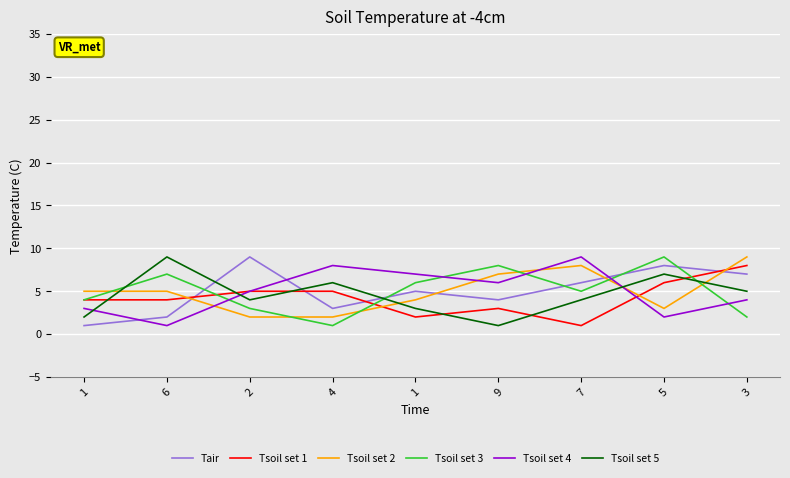

Which label corresponds to the largest value in the chart?

2